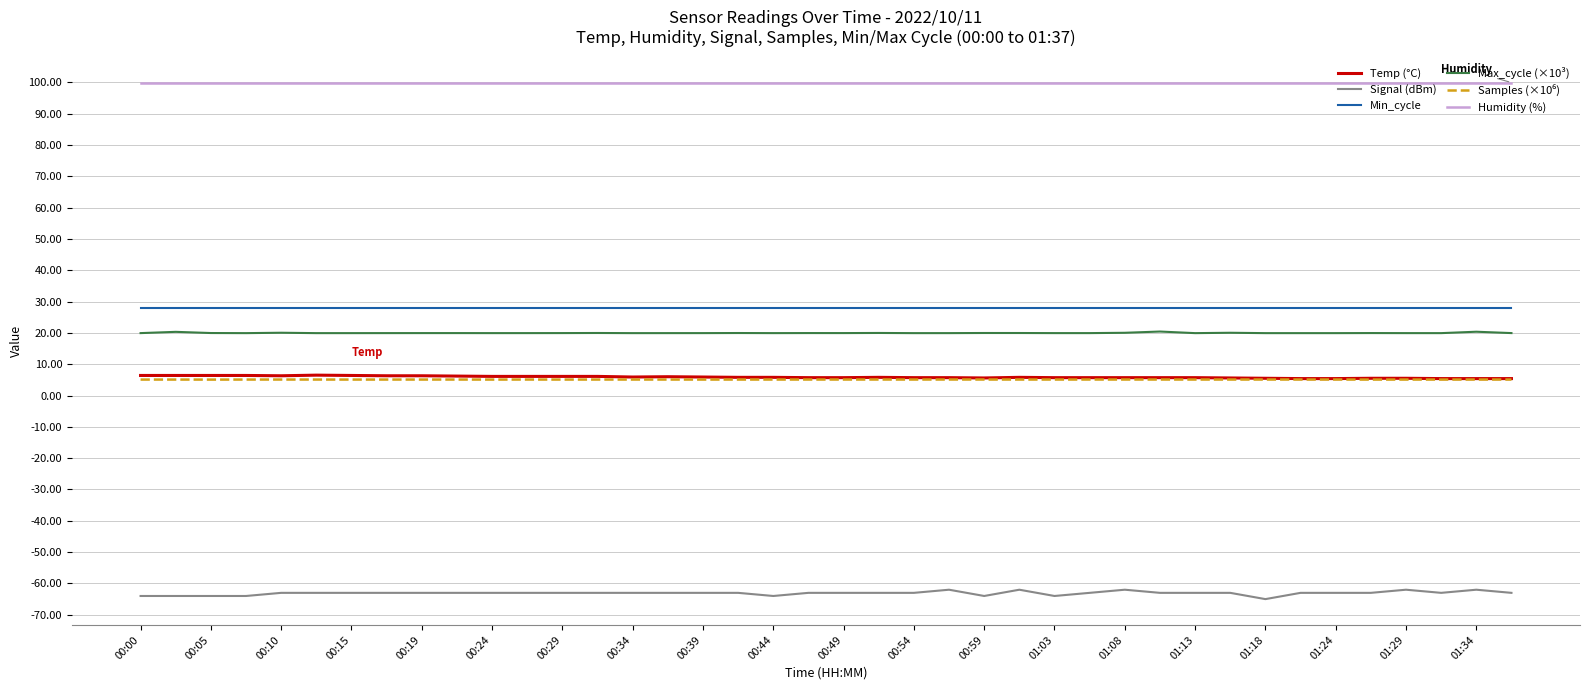

Which series has the largest range (max minus min)?

Signal (dBm)